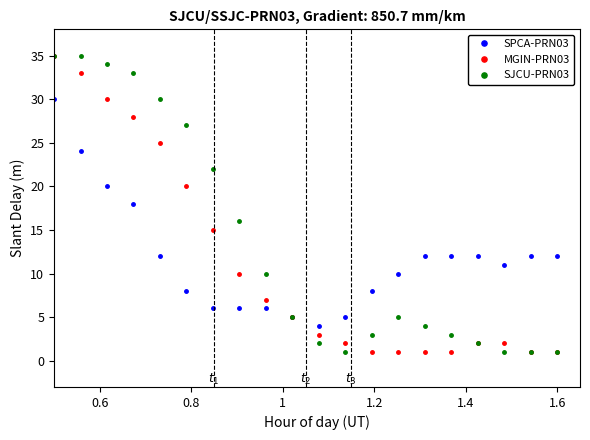

What are all the series names shown in the legend?

SPCA-PRN03, MGIN-PRN03, SJCU-PRN03